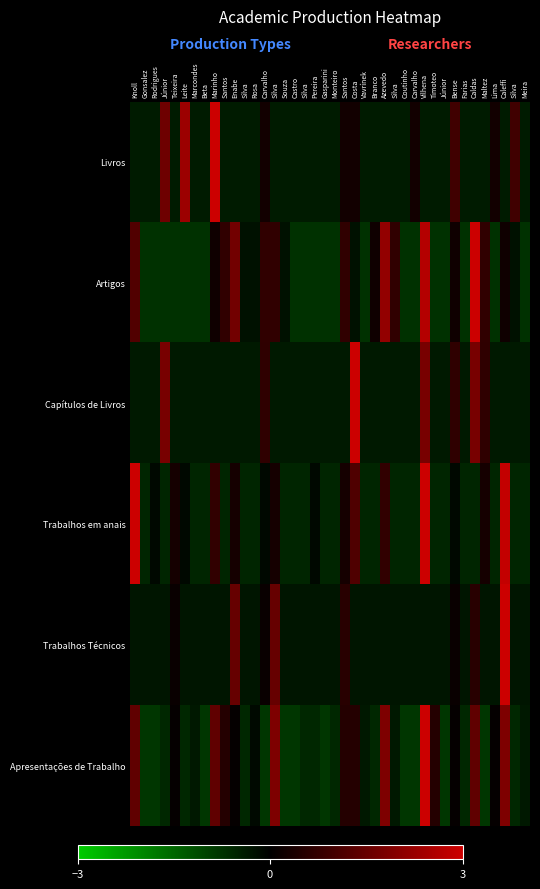

The Trabalhos Técnicos series shows -0.6 at Carvalho. True or false?

False